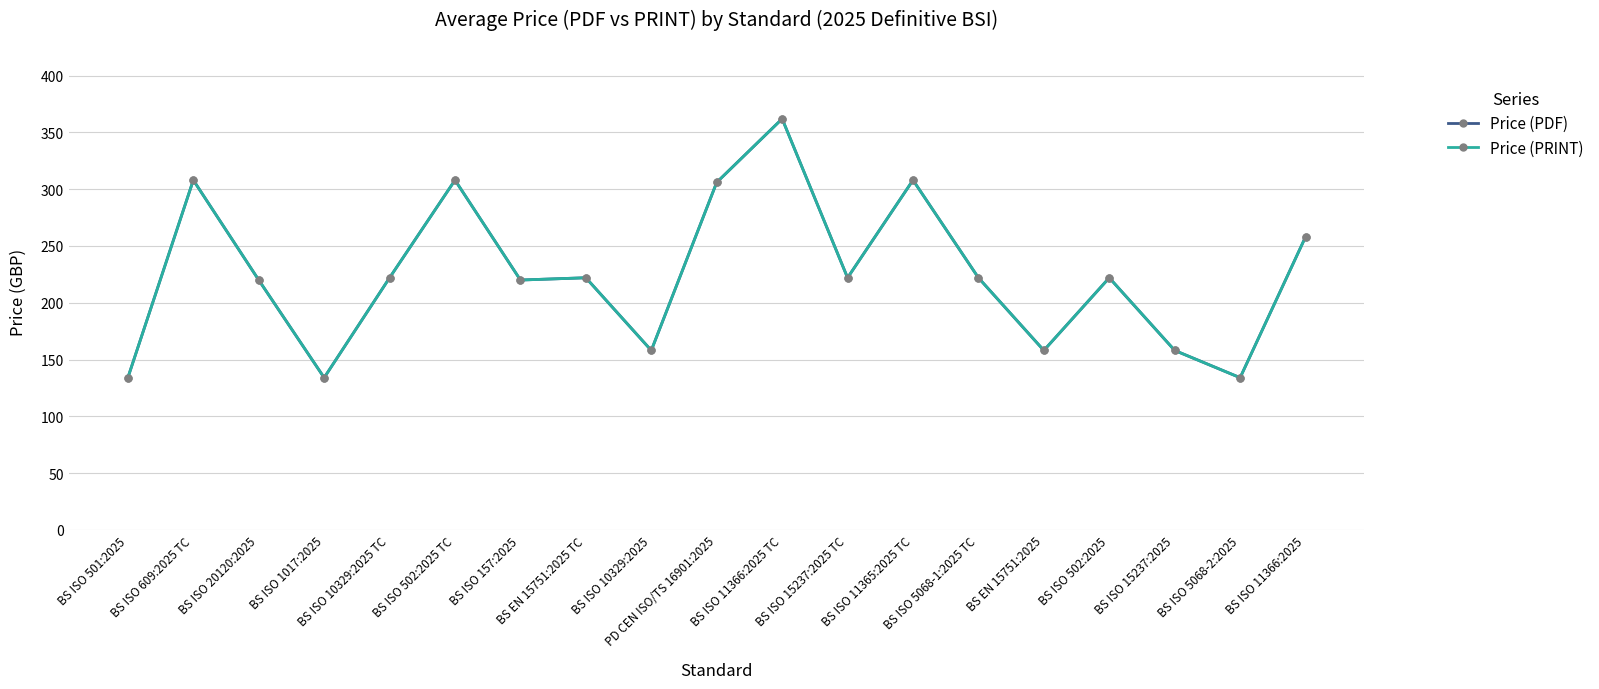

At which label does Price (PDF) reach its minimum?

BS ISO 501:2025